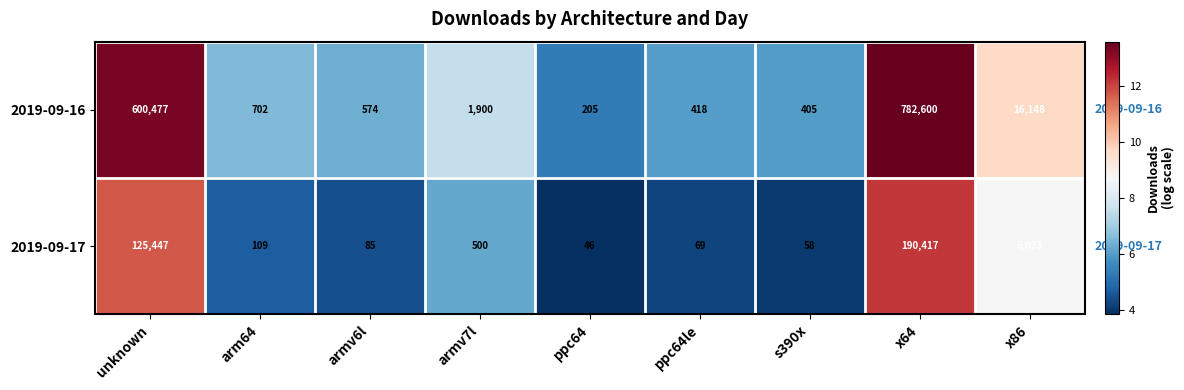

Reading left to right, what are all the values shown in this chart?

2019-09-16: 600477	702	574	1900	205	418	405	782600	16148
2019-09-17: 125447	109	85	500	46	69	58	190417	6073